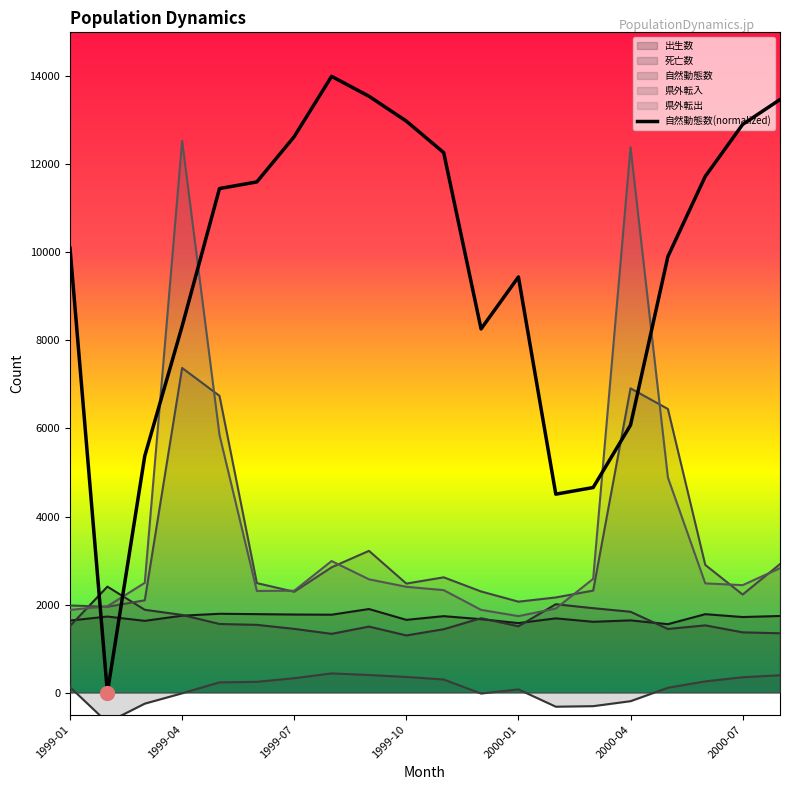

Where is the first local maximum for 死亡数?

1999-02